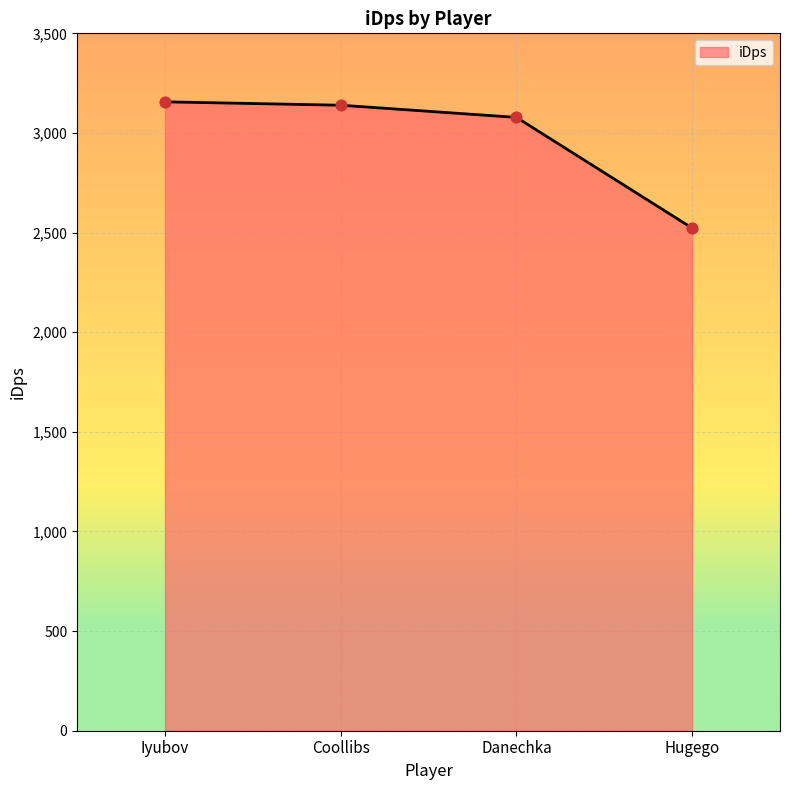

Which has a higher value, Coollibs or Danechka?

Coollibs